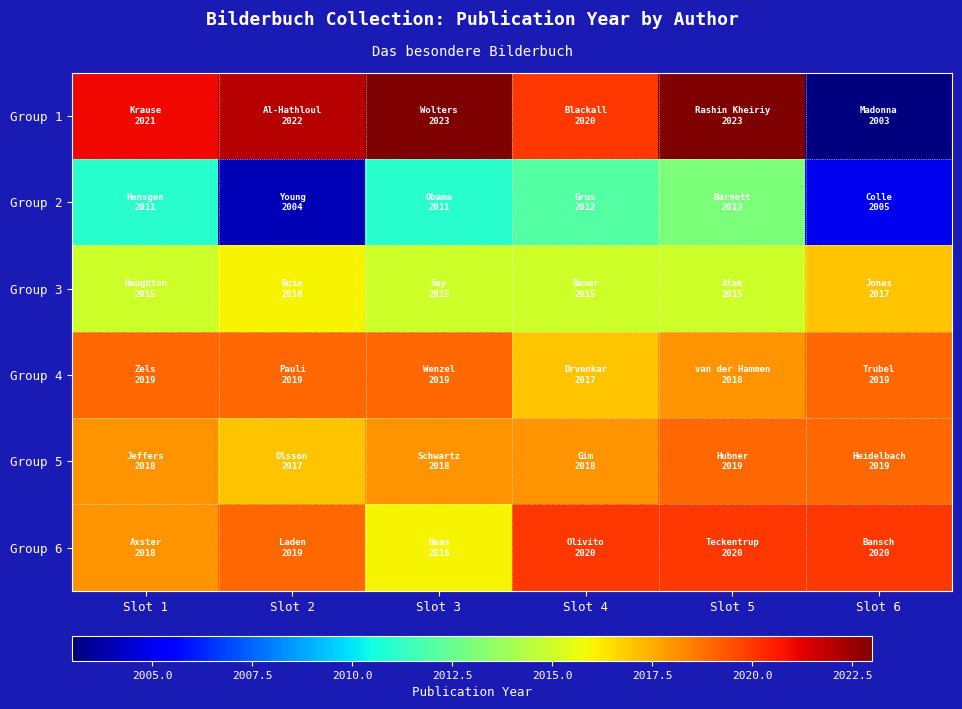

What is the total value across all series at Slot 5?

12108